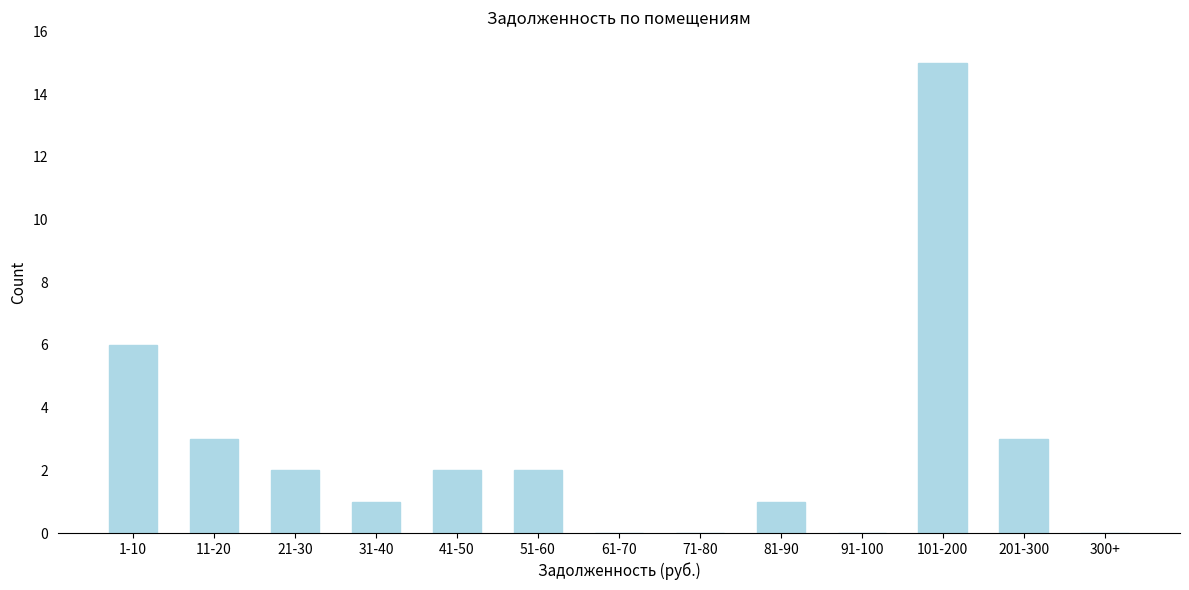

Reading left to right, list all the values displayed in this chart.

1-10=6	11-20=3	21-30=2	31-40=1	41-50=2	51-60=2	61-70=0	71-80=0	81-90=1	91-100=0	101-200=15	201-300=3	300+=0